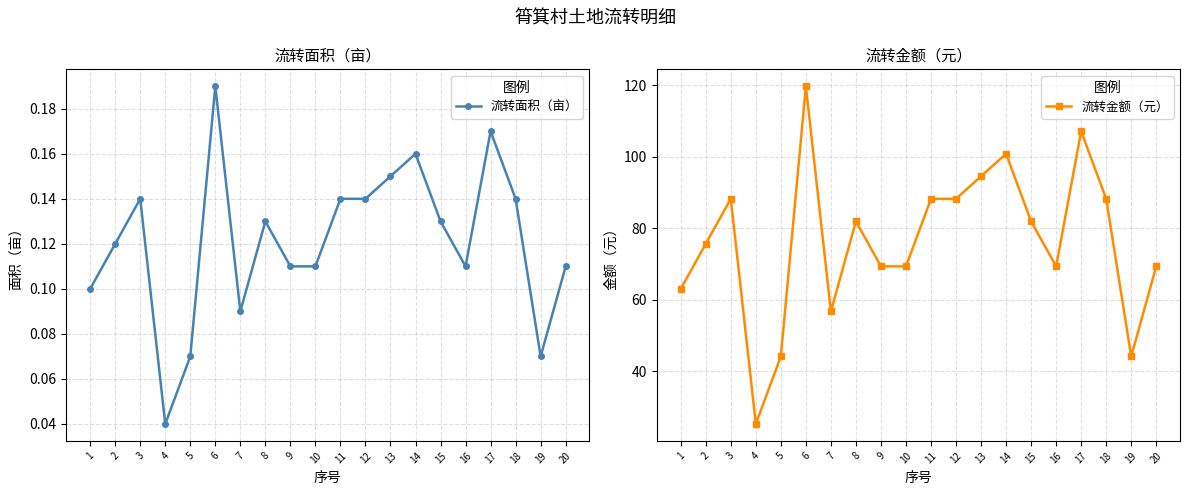

At which category does 流转金额（元） reach its first local peak?

3